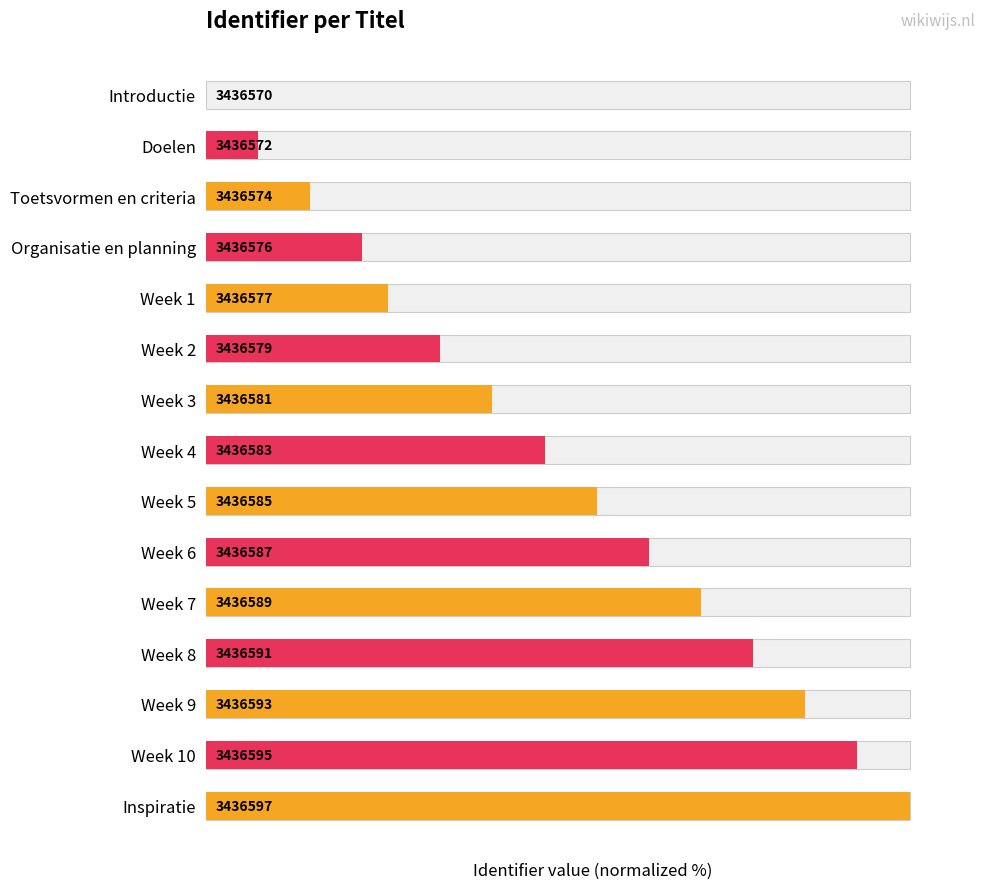

What is the ratio of the value at Week 5 to the value at Week 4?

1.2